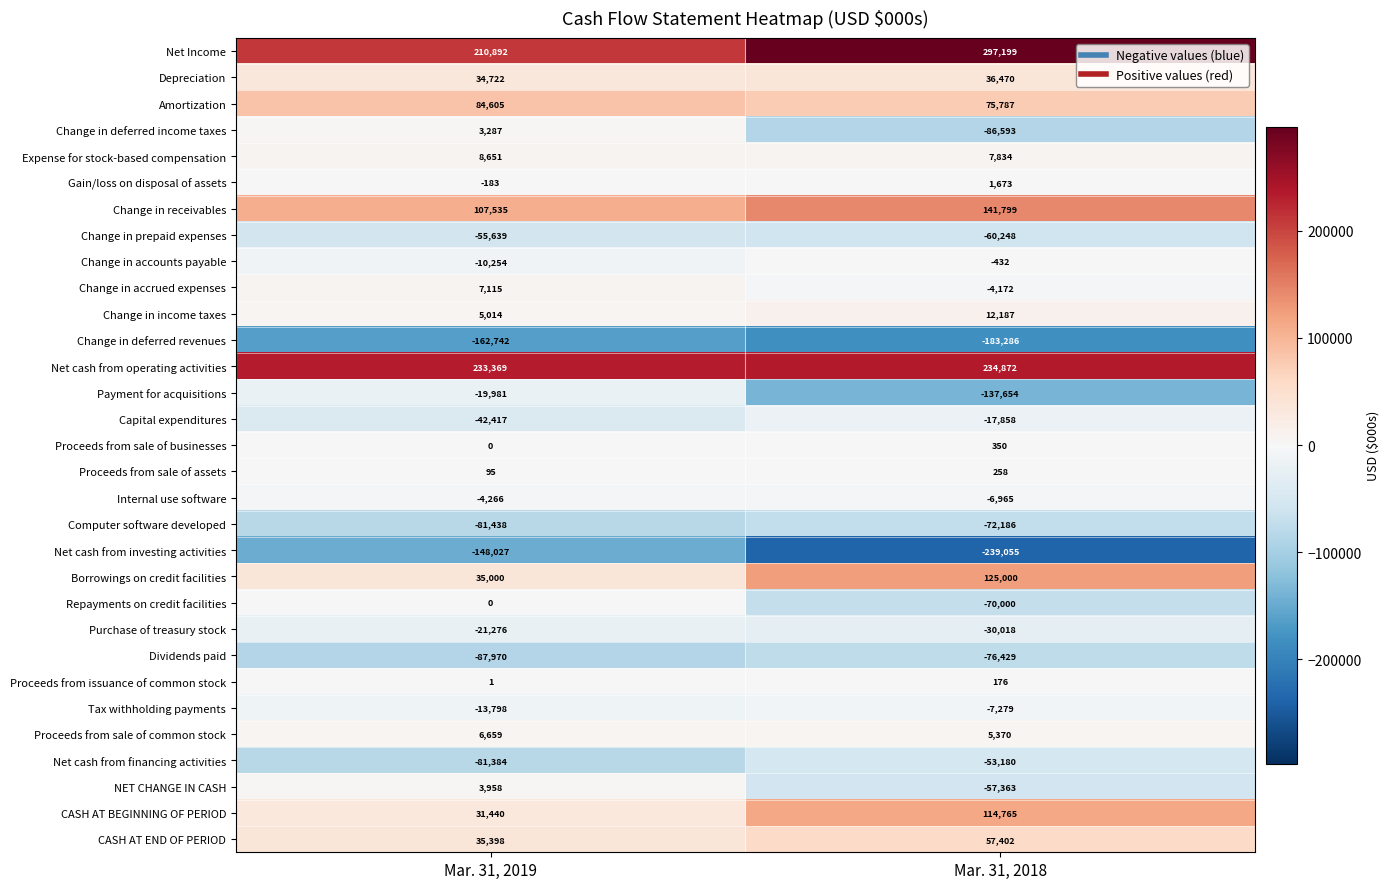

What is the total value across all series at Mar. 31, 2019?

78366